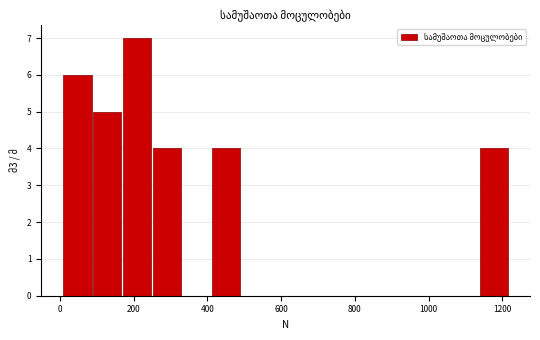

Reading left to right, transcribe this chart: for each bar, give the range it covers on the x-axis and its height. Neither the bar edges nor the heights are printed on the chart, so give them approximately, as read against the axes.

0 to 80: 6
80 to 160: 5
160 to 240: 7
240 to 340: 4
340 to 420: 0
420 to 500: 4
500 to 580: 0
580 to 660: 0
660 to 740: 0
740 to 820: 0
820 to 900: 0
900 to 980: 0
980 to 1060: 0
1060 to 1140: 0
1140 to 1220: 4